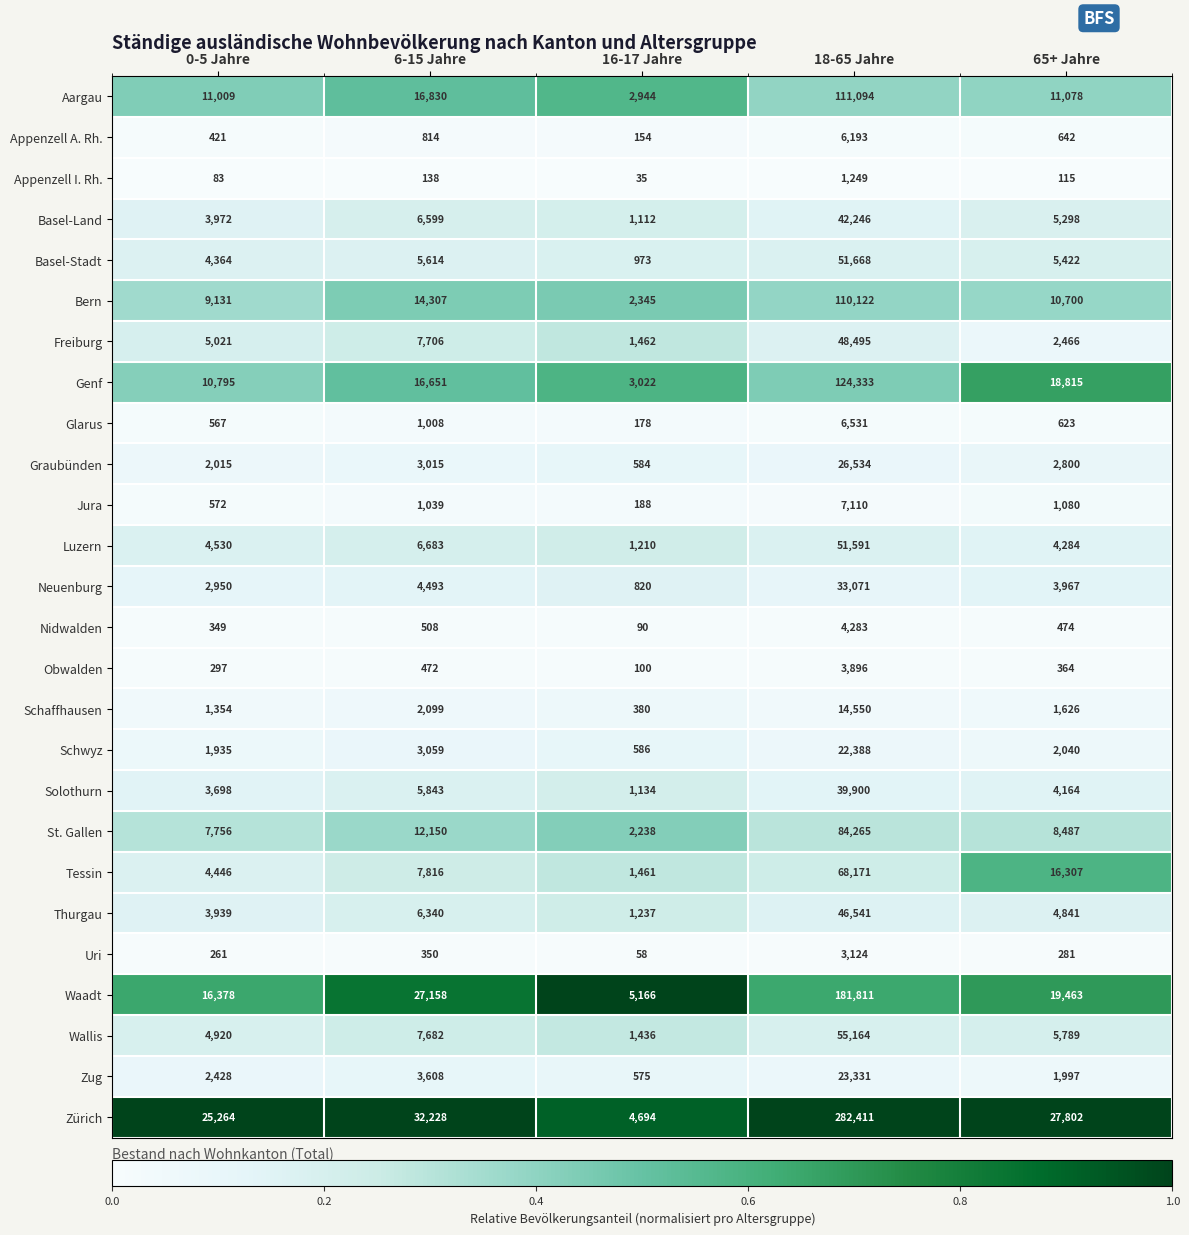

Which label corresponds to the largest value in the chart?

18-65 Jahre